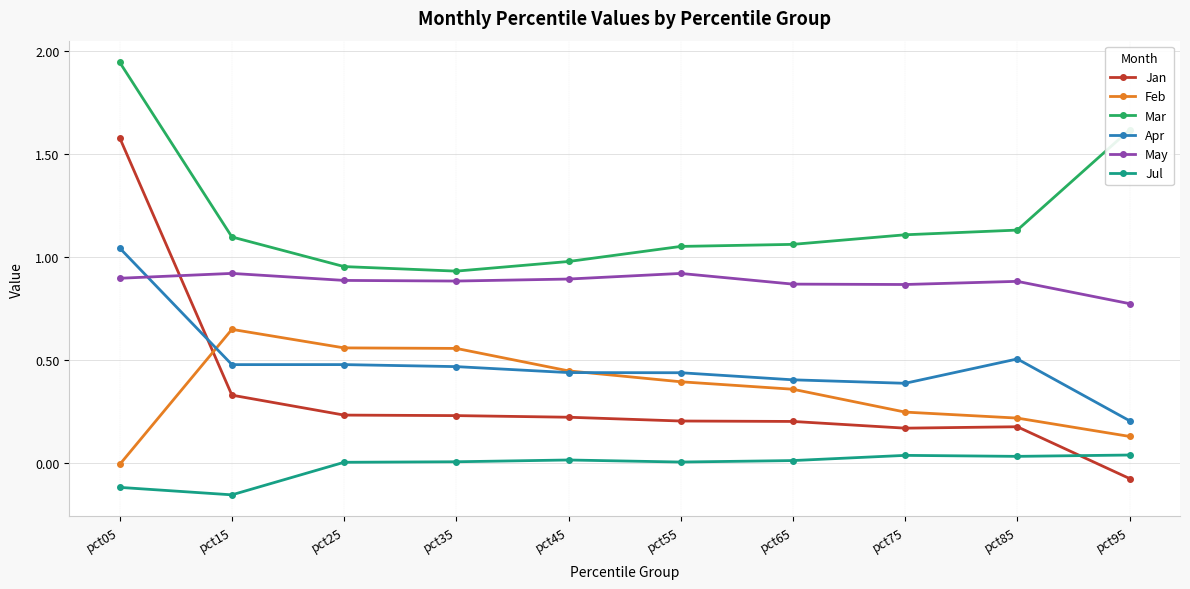

At which category is the sum across all series the highest?

pct05